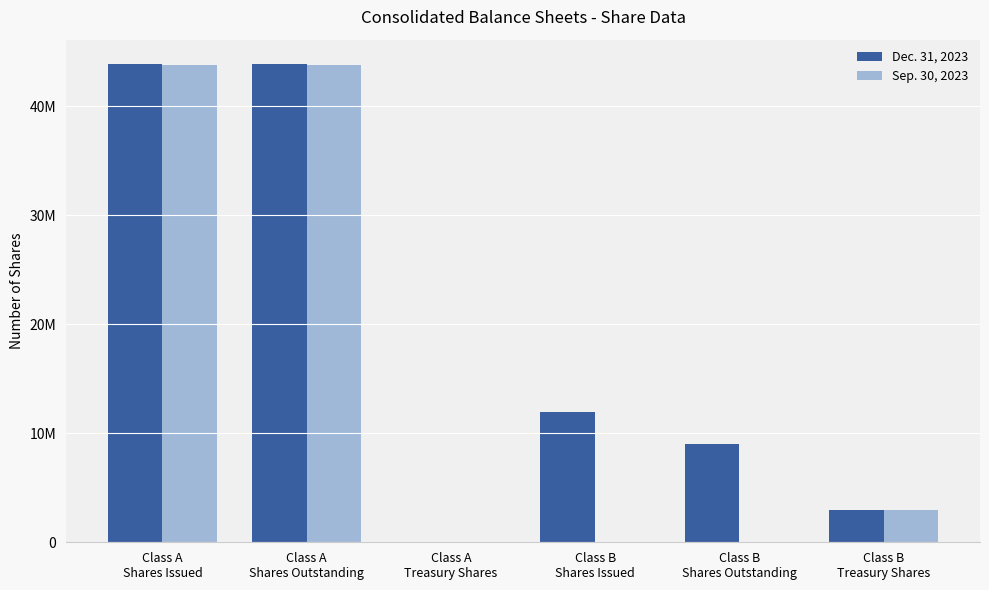

Which has a higher value, Class A
Shares Outstanding or Class B
Shares Outstanding?

Class A
Shares Outstanding